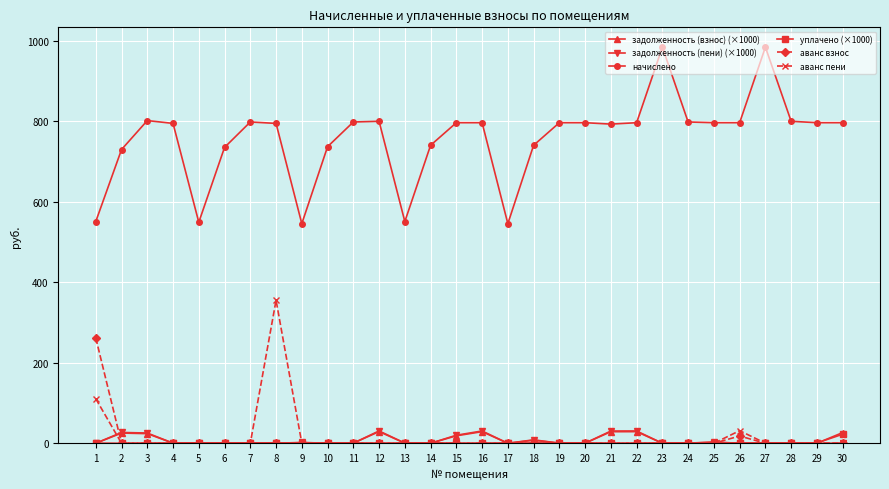

How many lines are shown in the chart?

6